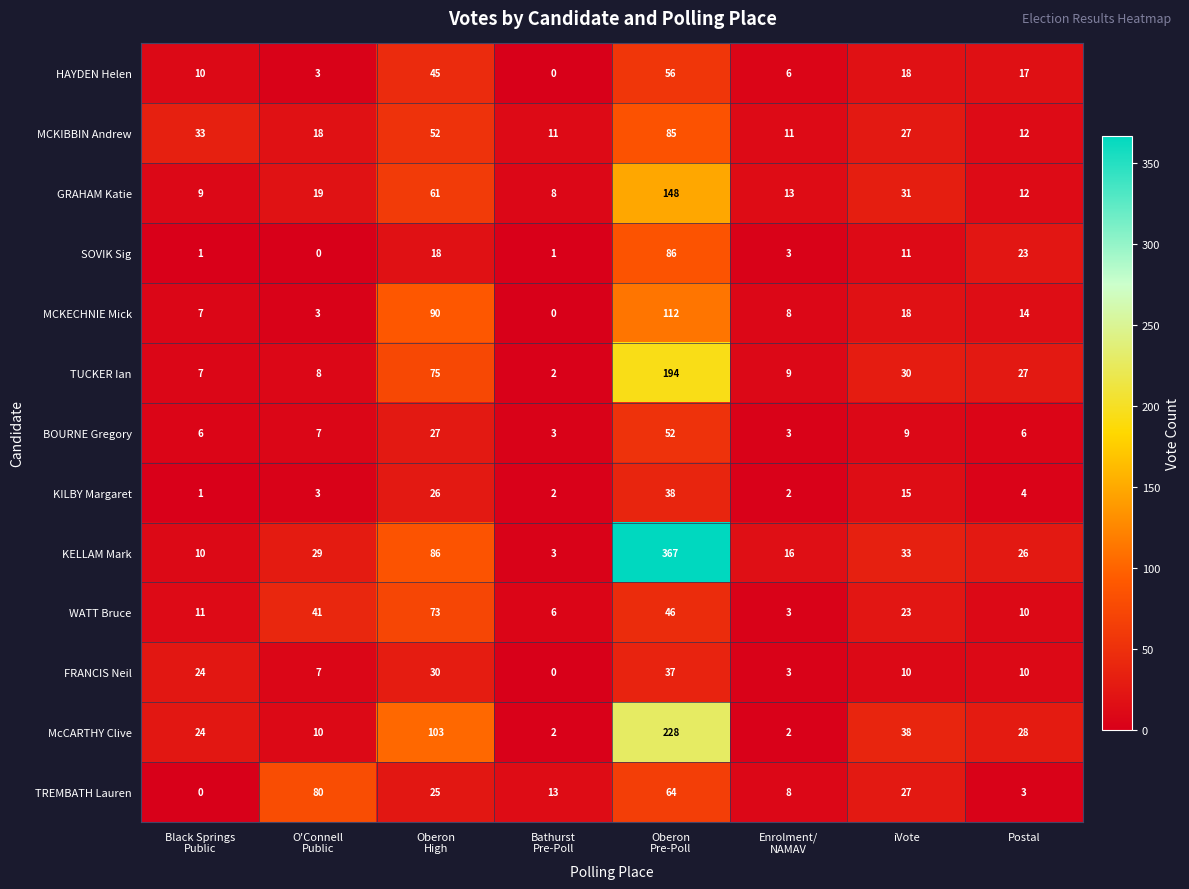

What is the difference between the second highest and minimum values in the KELLAM Mark series?

83